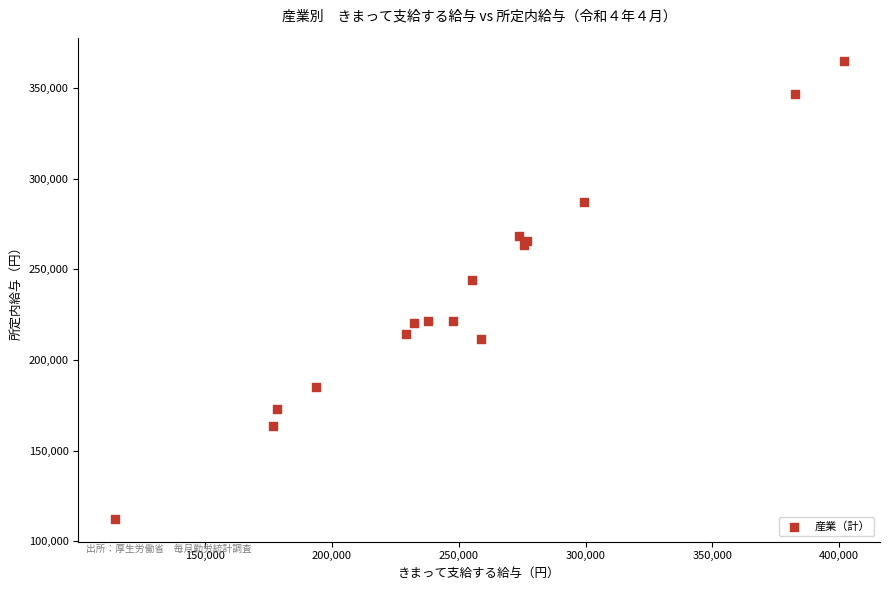

What Y value in the scatter plot is closest to 238772?

244242